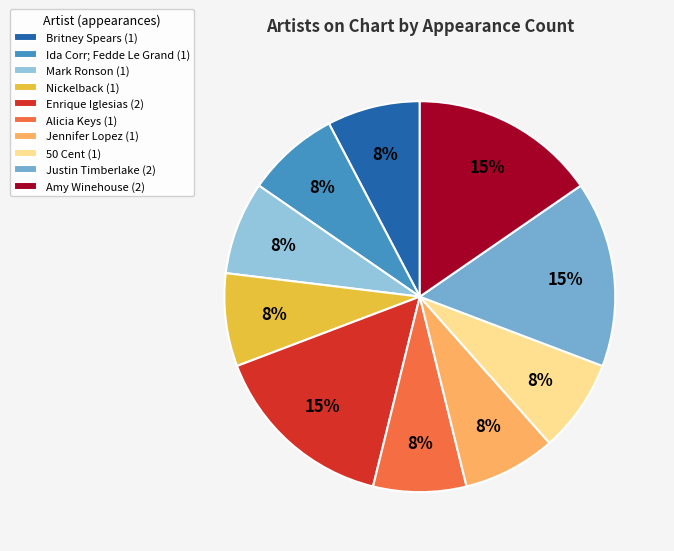

Does any single category account for the majority?

No